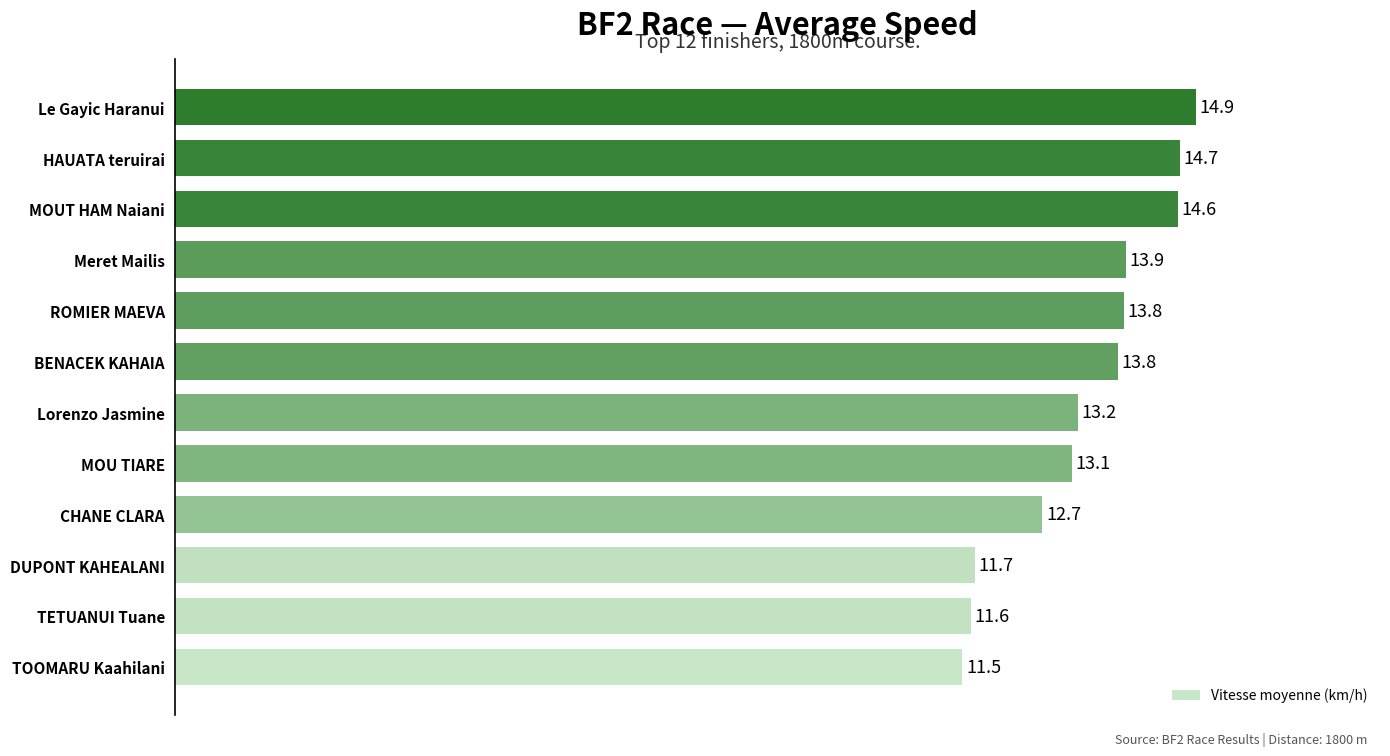

What is the sum of all values?

159.4